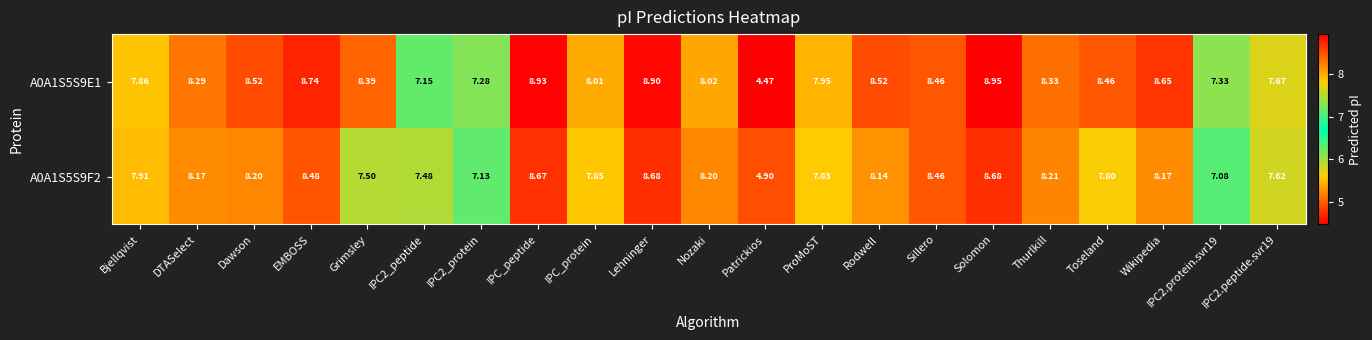

How many values in the A0A1S5S9E1 series are below 8?

7